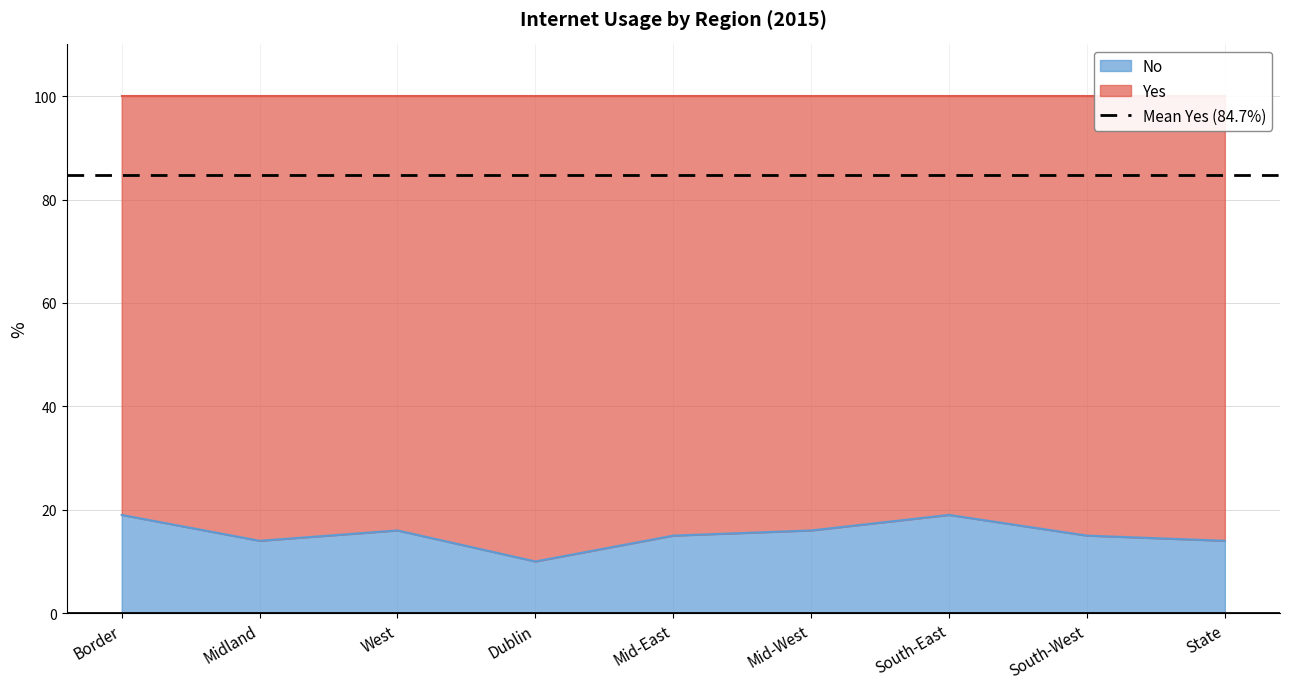

True or false: the data has more than 1 interior local peaks.

True